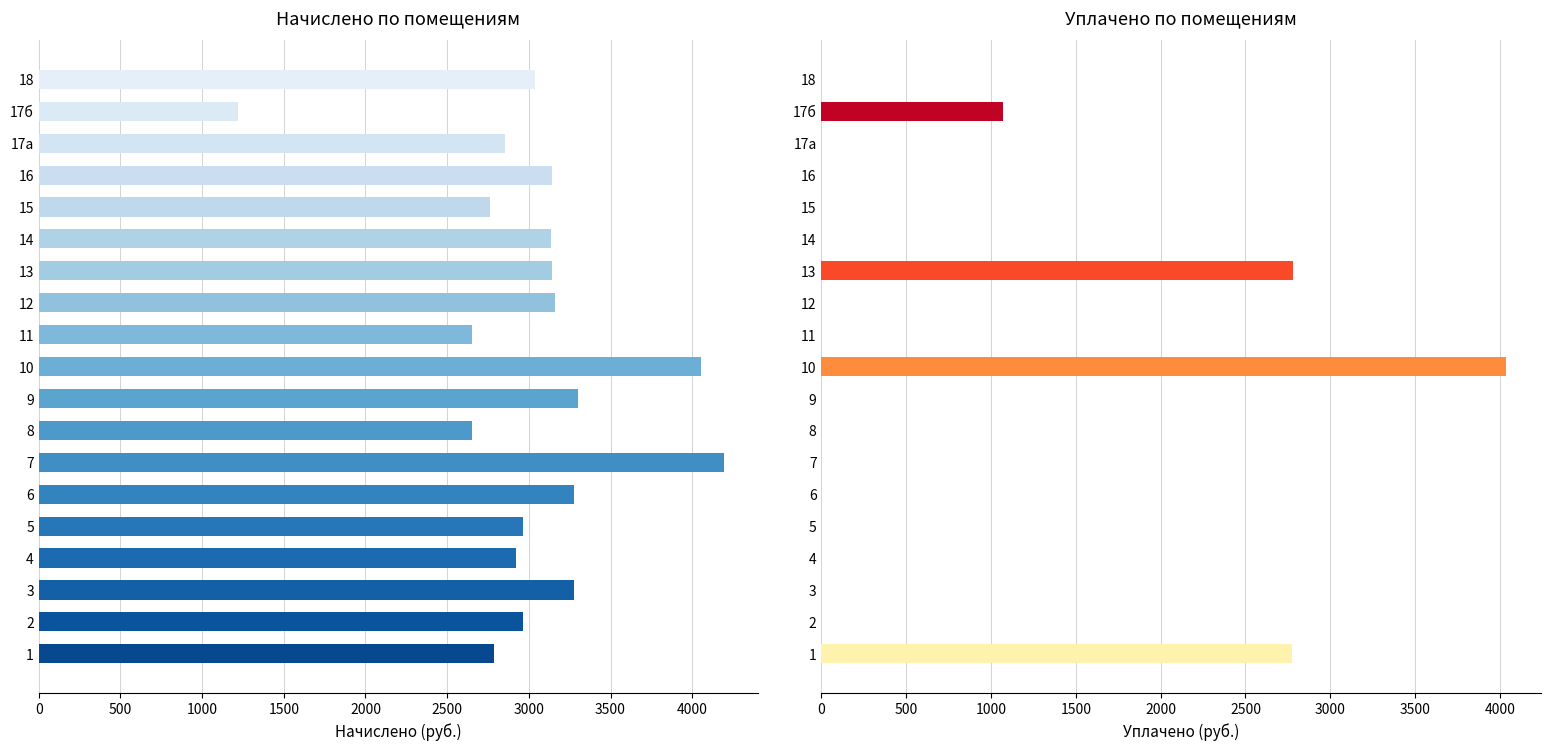

Reading left to right, extract all data points from this chart.

начислено: 2786.4	2961.4	3278.9	2922.5	2961.4	3278.9	4192.6	2650.3	3298.3	4056.5	2650.3	3162.2	3142.8	3136.3	2760.5	3142.8	2851.2	1218.2	3039.1
уплачено: 2773.5	0.0	0.0	0.0	0.0	0.0	0.0	0.0	0.0	4037.7	0.0	0.0	2779.1	0.0	0.0	0.0	0.0	1070.3	0.0